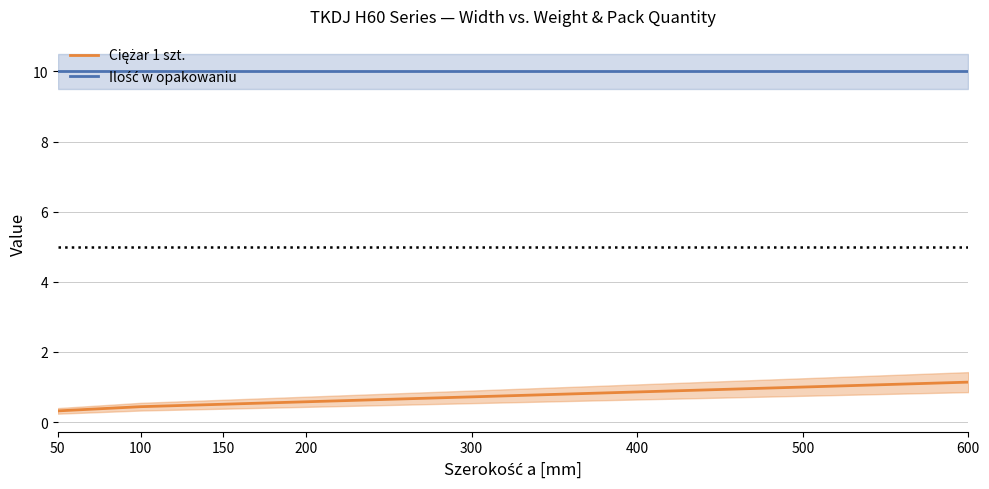

How many lines are shown in the chart?

2